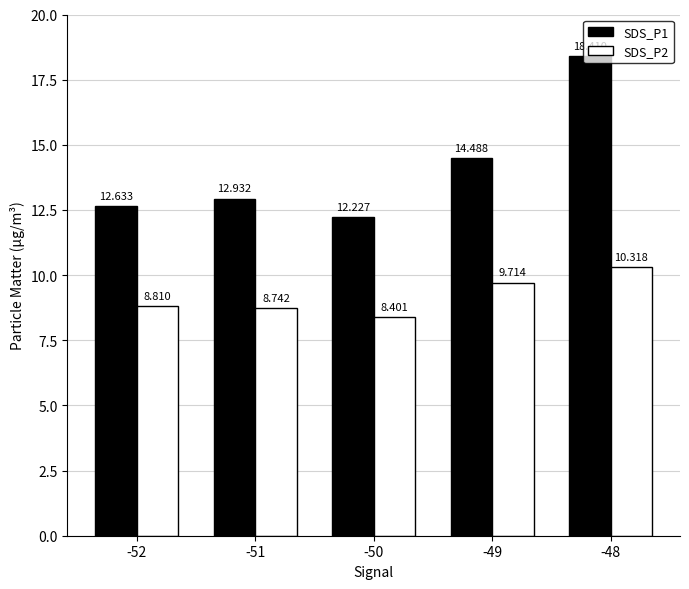

Which label corresponds to the largest value in the chart?

-48